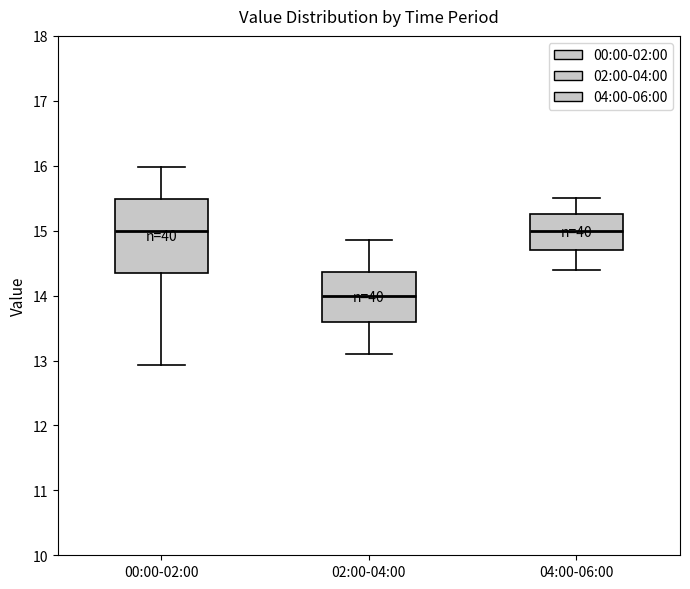

Reading left to right, read every box against the y-axis: the position of its median line, the range the box covers, and the ends of its whiskers. The values are not printed on the chart, so give them approximately, as read against the axis.

00:00-02:00: median 15.0, box 14.4 to 15.5, whiskers 12.9 to 16.0
02:00-04:00: median 14.0, box 13.6 to 14.4, whiskers 13.1 to 14.9
04:00-06:00: median 15.0, box 14.7 to 15.3, whiskers 14.4 to 15.5